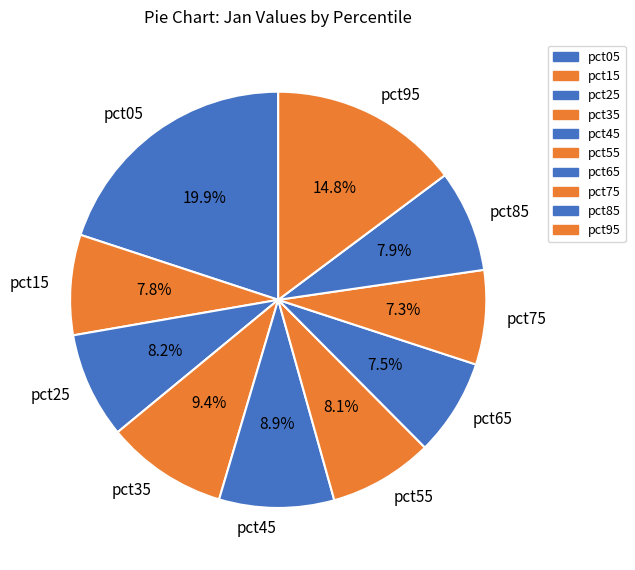

To the nearest percent, what percentage of the pie is pct25?

8%